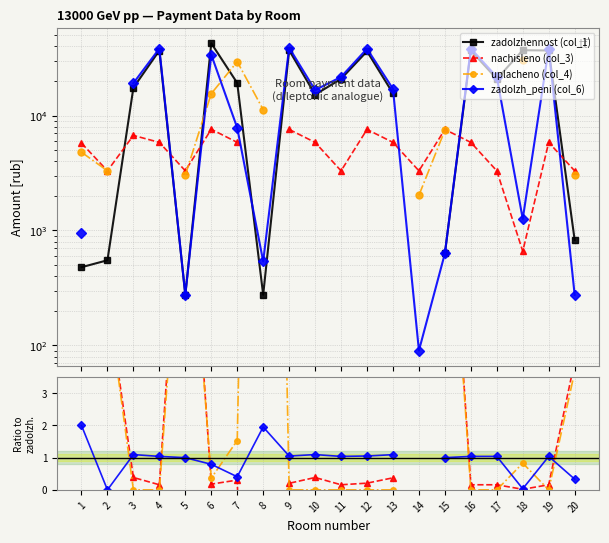

How many lines are shown in the chart?

4